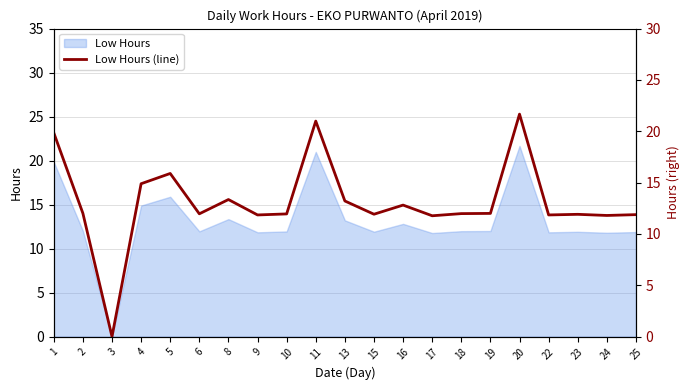

What is the difference between the values at 24 and 6?

0.2